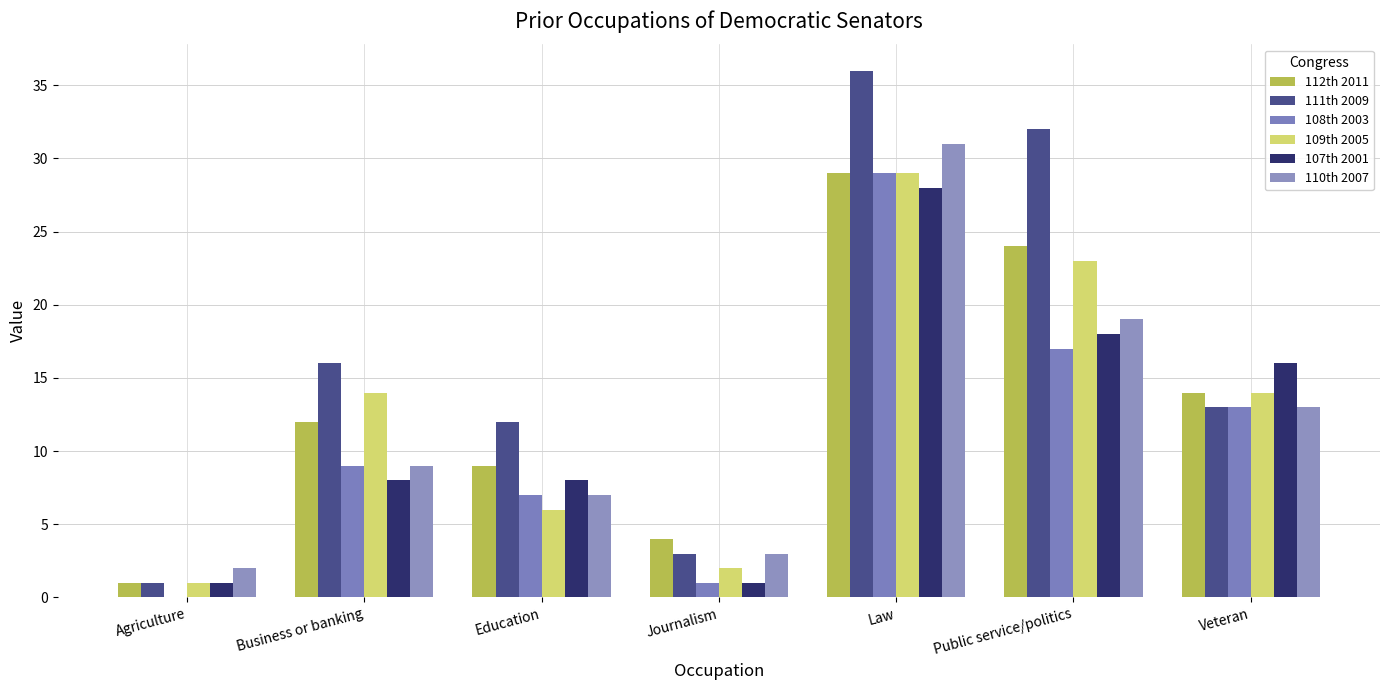

What is the sum of all 108th 2003 values?

76